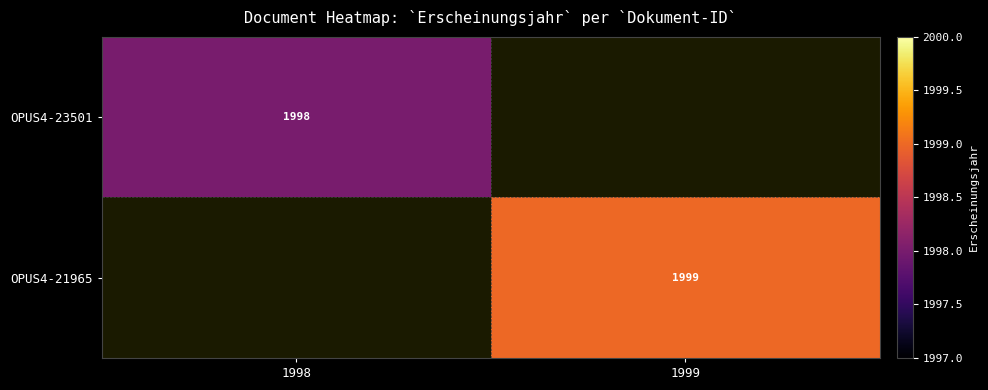

True or false: OPUS4-21965 has a value of 1999 at 1999.

True